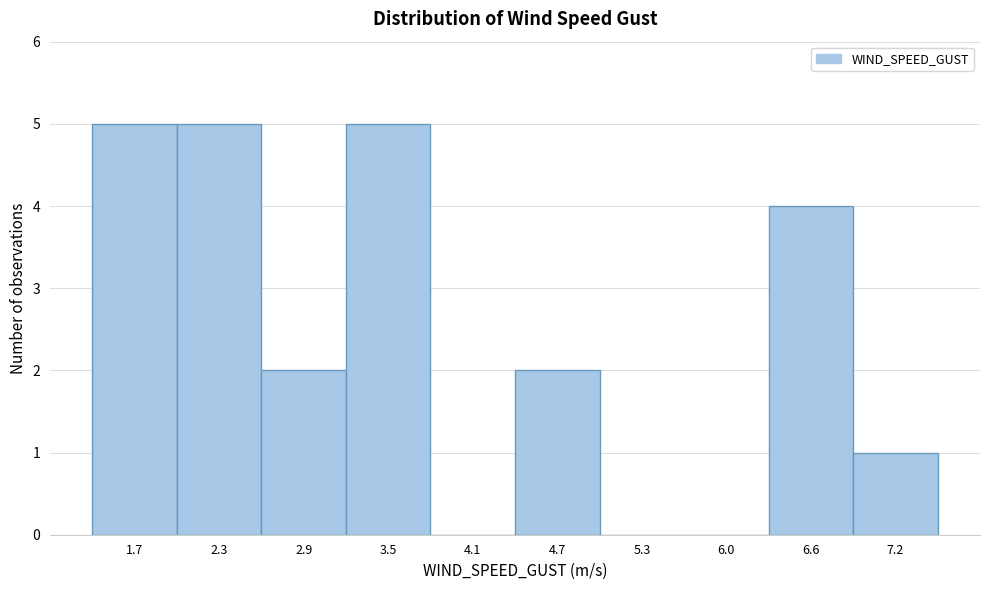

Reading left to right, what are all the values shown in this chart?

1.7=5	2.3=5	2.9=2	3.5=5	4.1=0	4.7=2	5.3=0	6.0=0	6.6=4	7.2=1